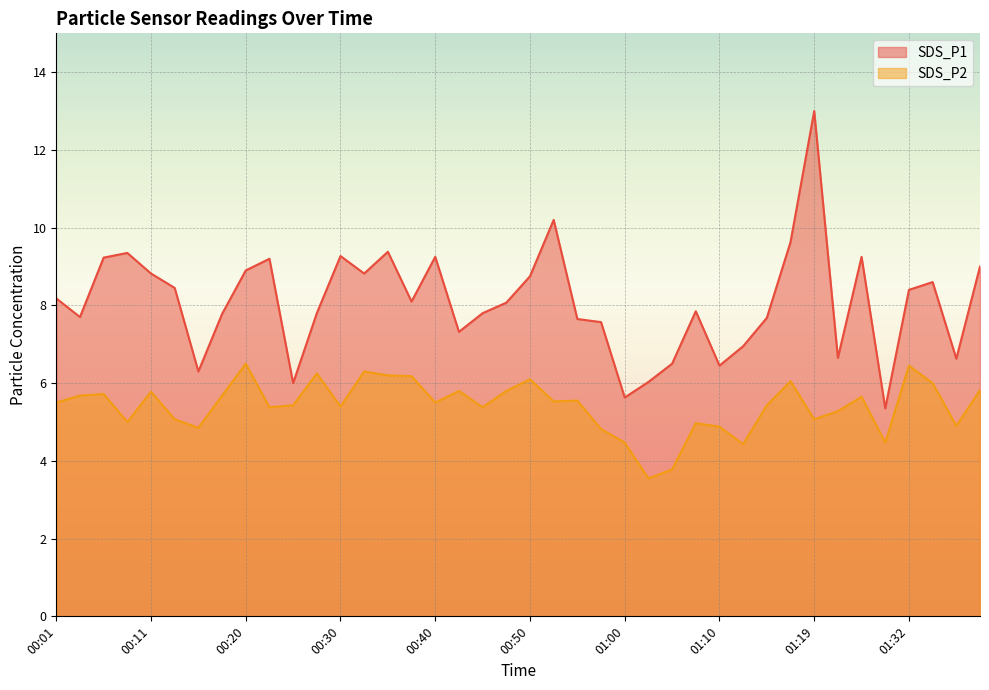

What is the spread (max minus min) of values at 00:25?

0.6